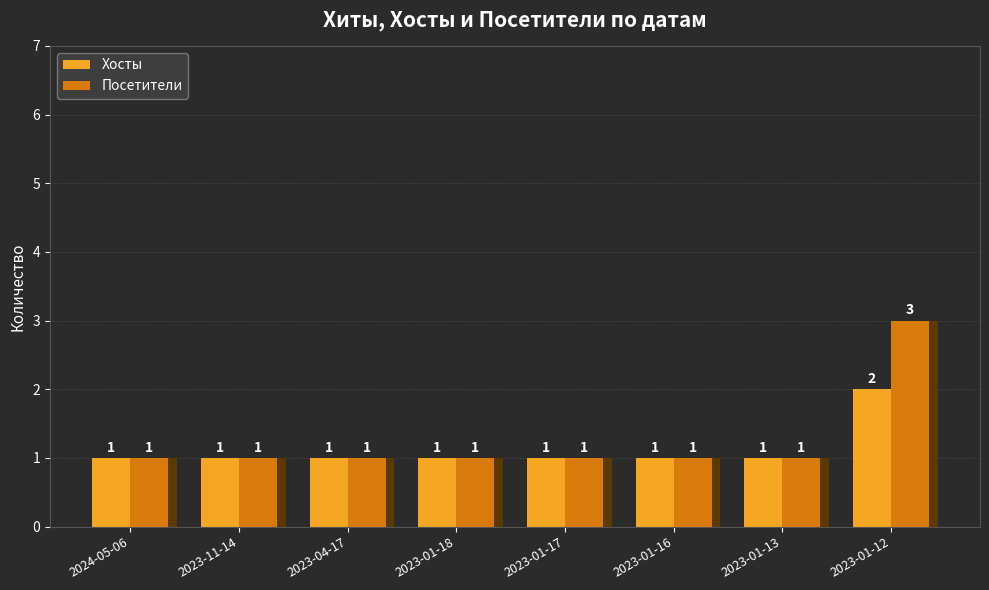

The value of Посетители at 2024-05-06 is 0. True or false?

False